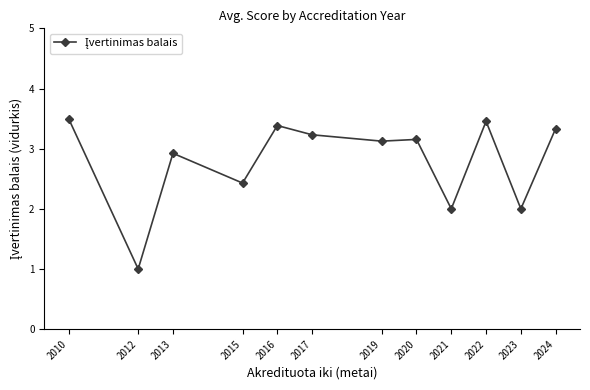

Reading left to right, extract all data points from this chart.

3.5	1.0	2.9	2.4	3.4	3.2	3.1	3.2	2.0	3.5	2.0	3.3